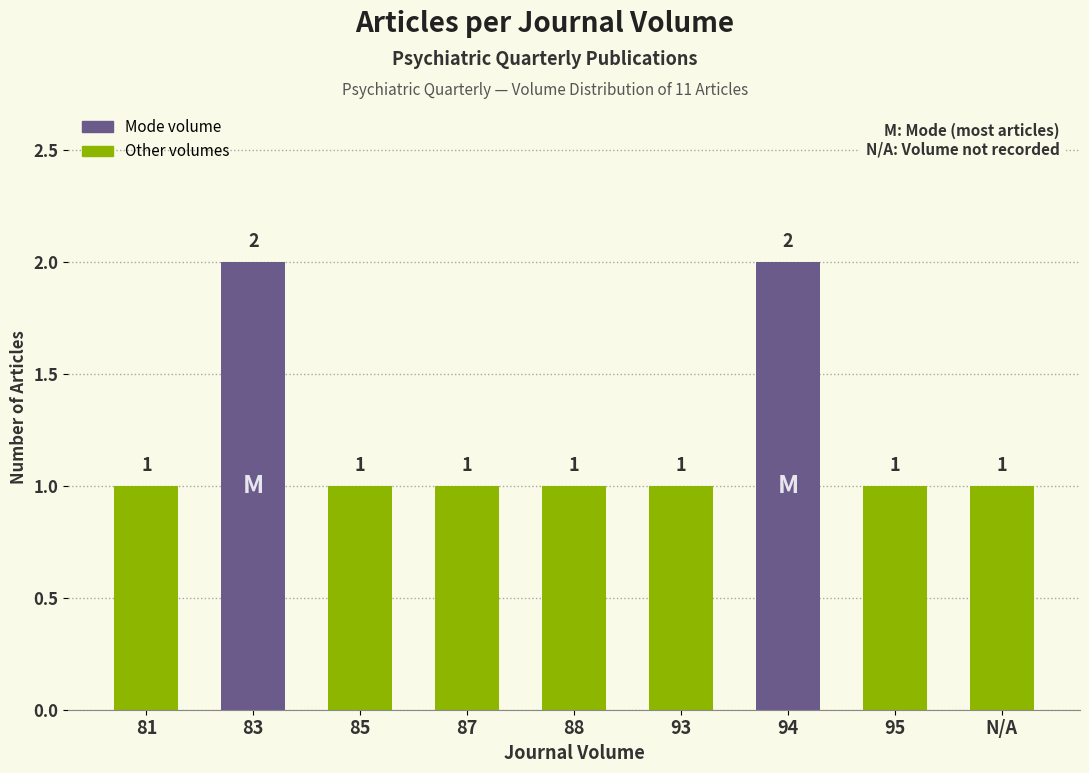

What is the maximum value shown in the chart?

2